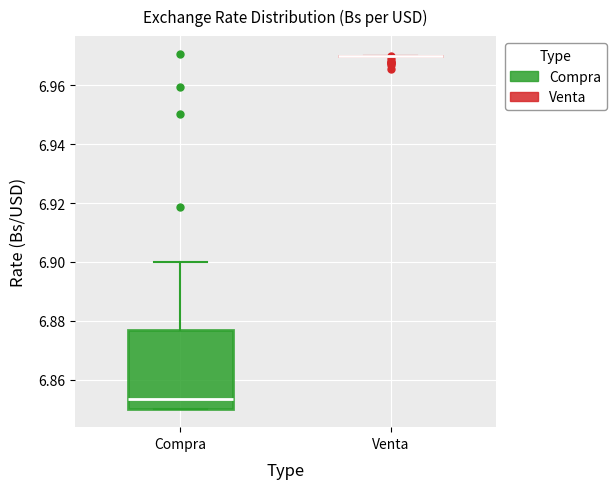

Which box is the tallest, from its lower edge to its upper edge?

Compra